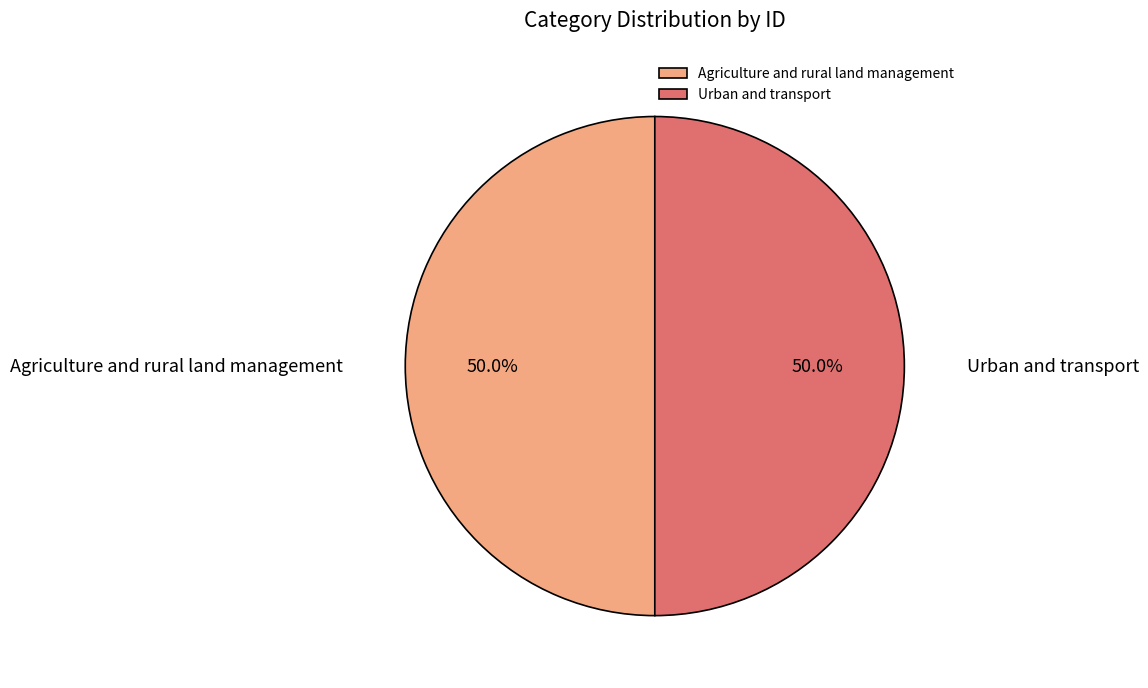

What percentage is NOT represented by Urban and transport?

50.0%